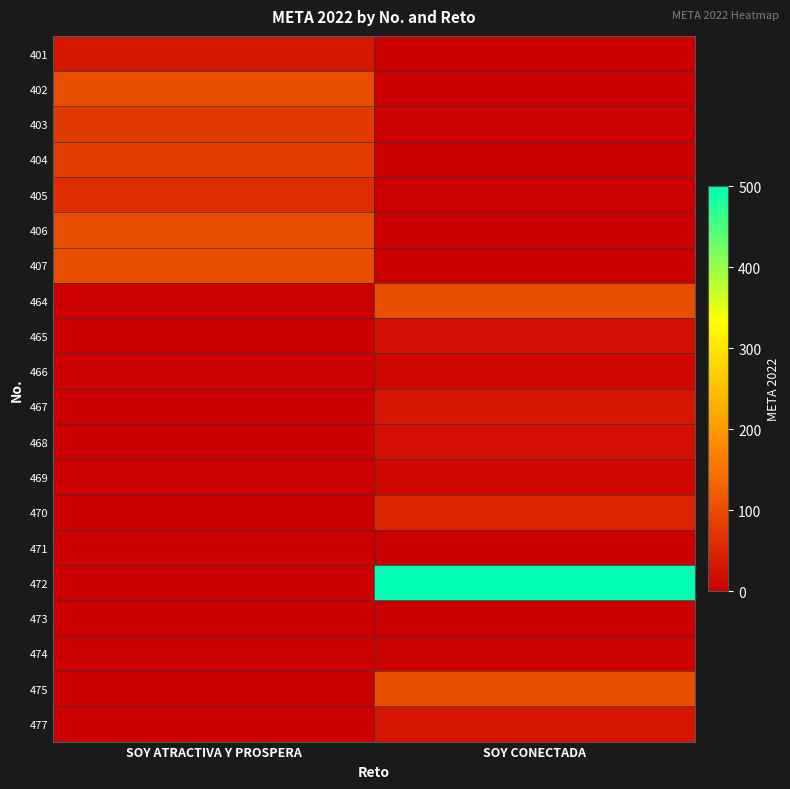

Which has a higher value, SOY CONECTADA or SOY ATRACTIVA Y PROSPERA?

SOY ATRACTIVA Y PROSPERA